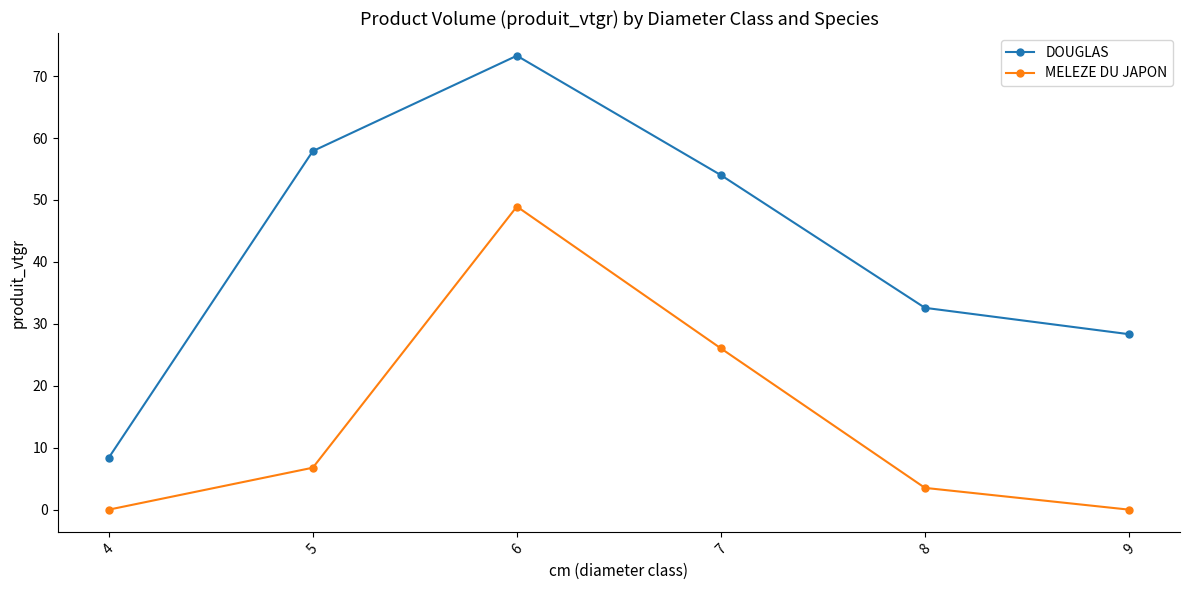

Where is the first local maximum for DOUGLAS?

6